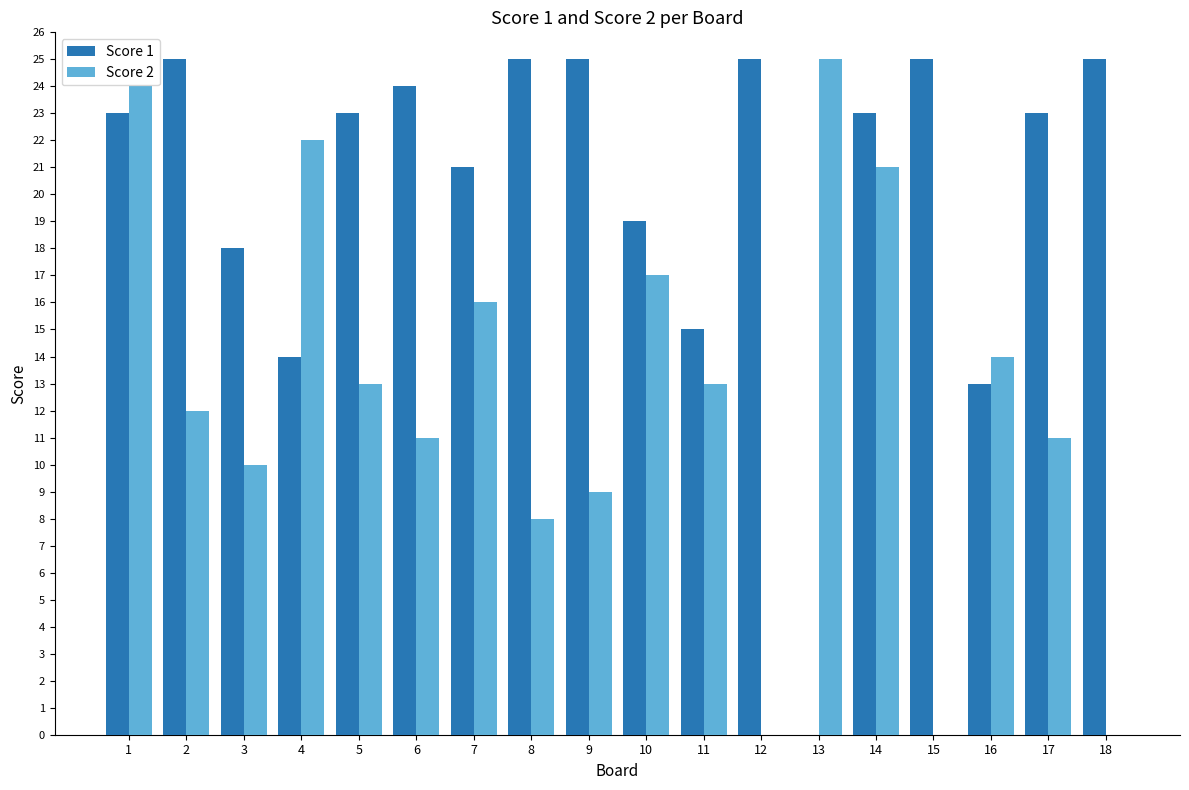

The Score 2 series shows 13 at 5. True or false?

True